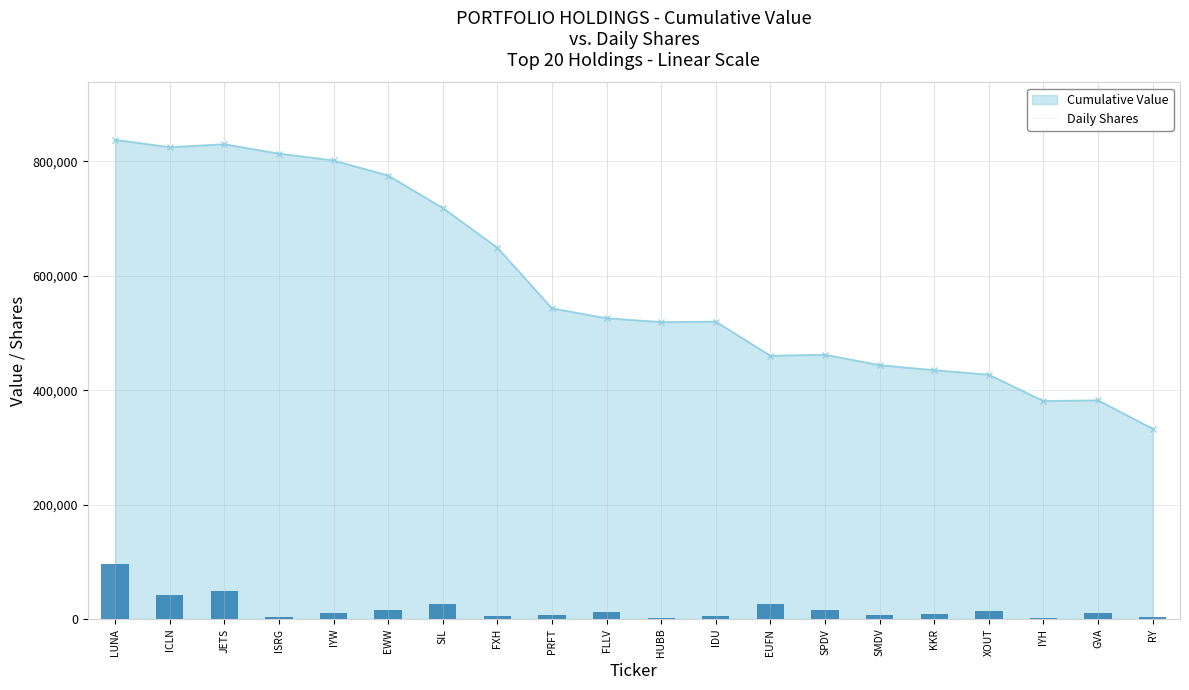

What is the value of the 19th bar from the left?

10901